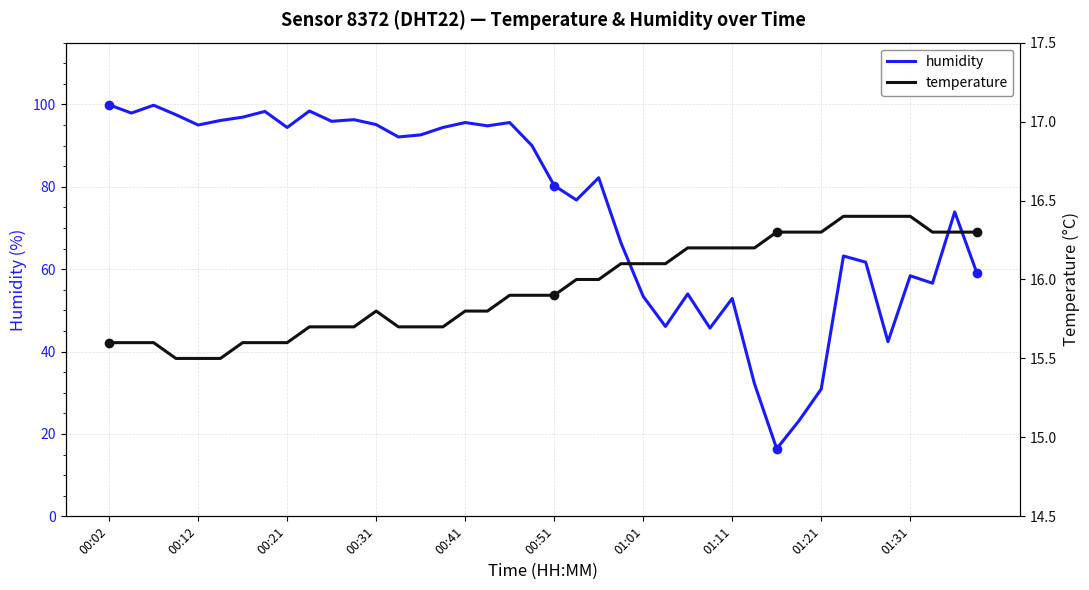

Rank the series by their maximum value, from highest to lowest.

humidity, temperature